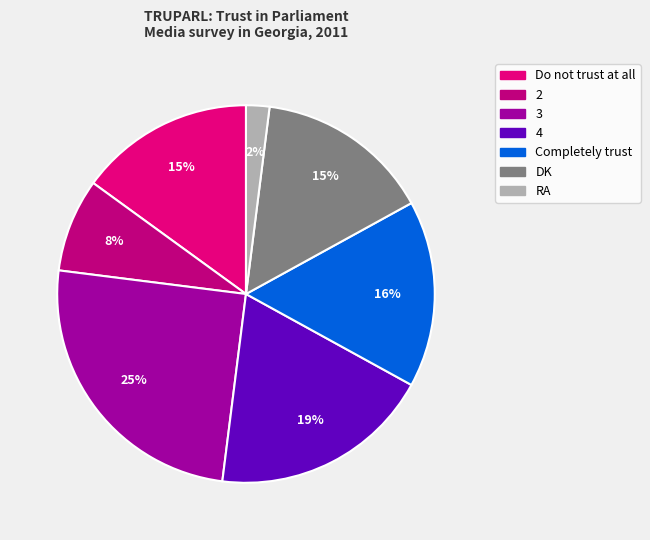

What is the change in value from 2 to 4?

+11